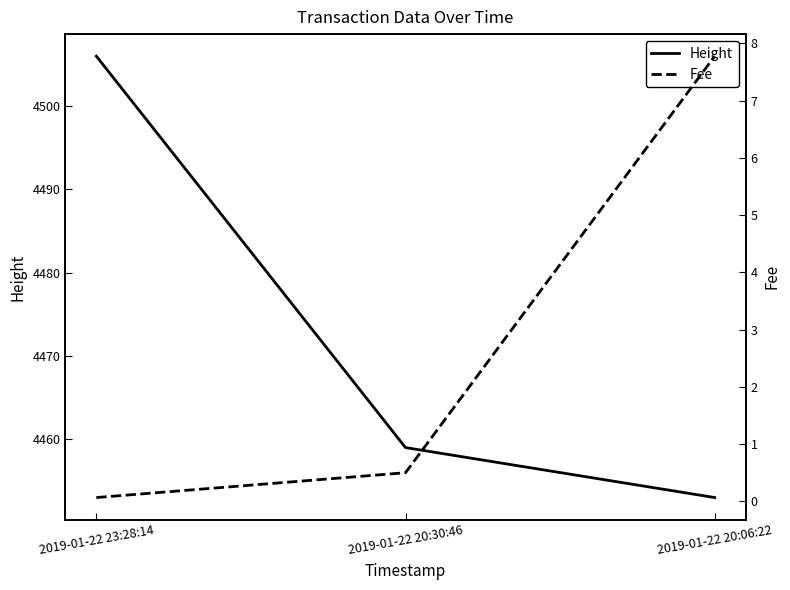

True or false: Height has a value of 4459.0 at 2019-01-22 20:30:46.

True